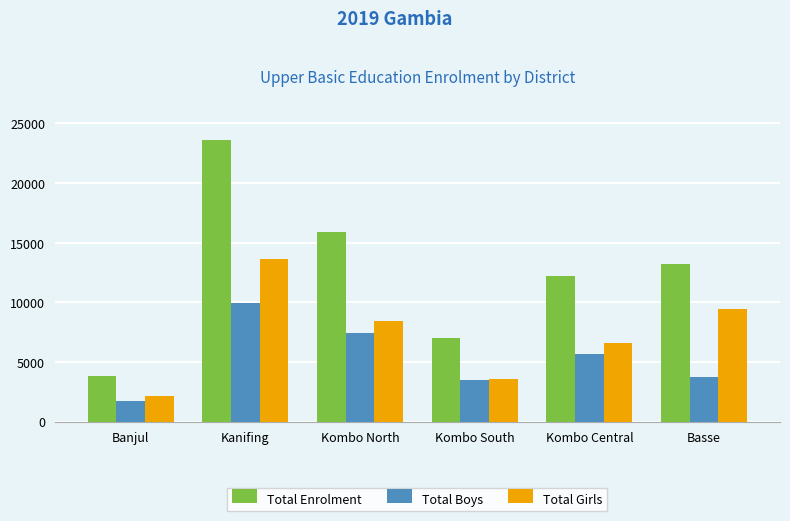

What position from the left is Basse?

6